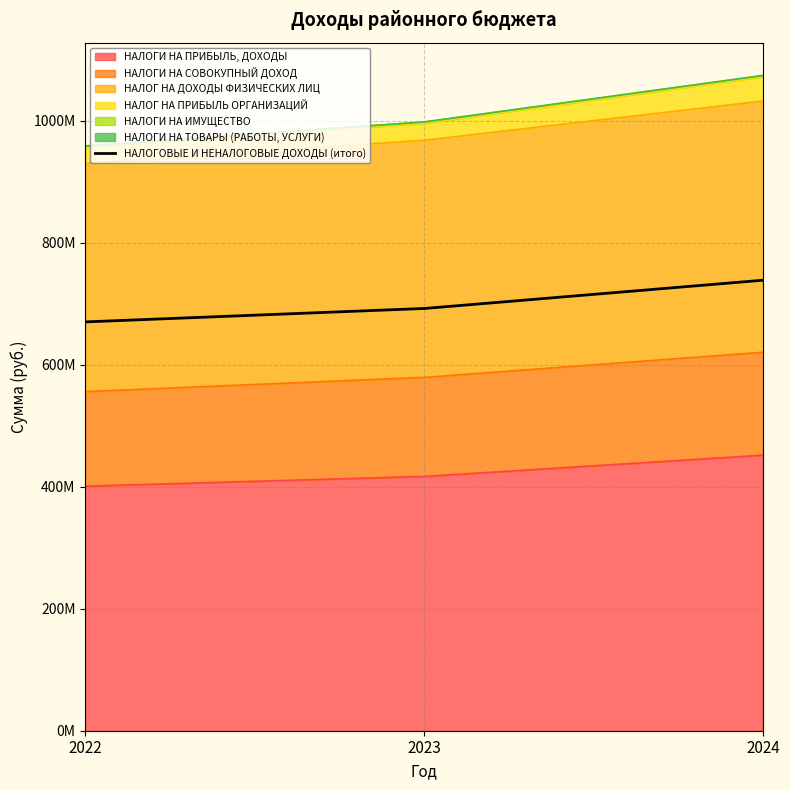

At which label is НАЛОГИ НА ТОВАРЫ (РАБОТЫ, УСЛУГИ) closest to 77900?

2023